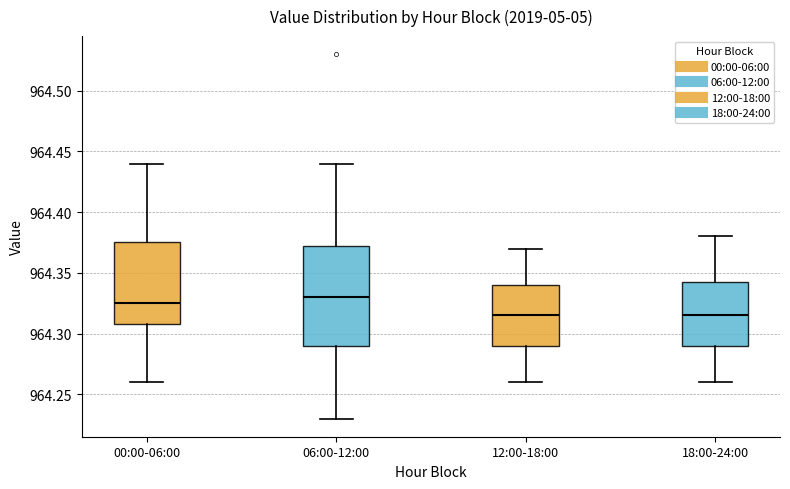

Reading left to right, read every box against the y-axis: the position of its median line, the range the box covers, and the ends of its whiskers. The values are not printed on the chart, so give them approximately, as read against the axis.

00:00-06:00: median 964.325, box 964.310 to 964.375, whiskers 964.260 to 964.440
06:00-12:00: median 964.330, box 964.290 to 964.375, whiskers 964.230 to 964.440
12:00-18:00: median 964.315, box 964.290 to 964.340, whiskers 964.260 to 964.370
18:00-24:00: median 964.315, box 964.290 to 964.345, whiskers 964.260 to 964.380